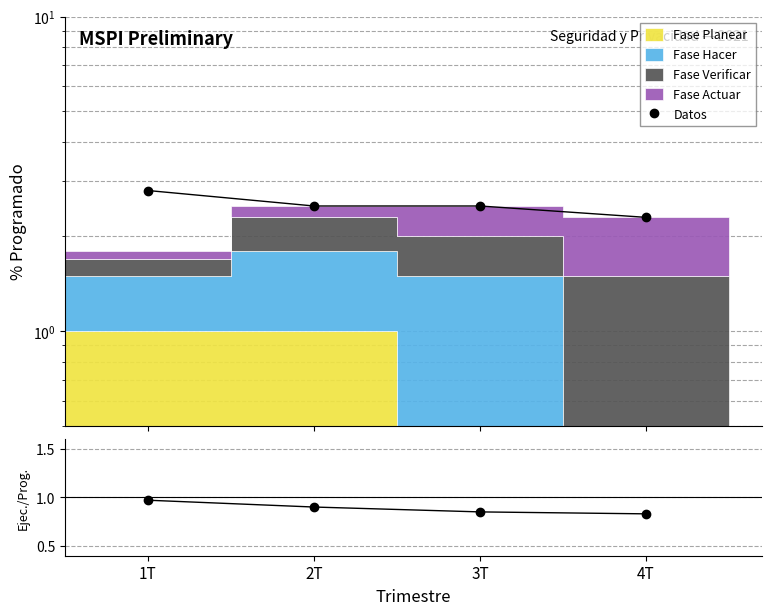

List the labels in order of value, largest first.

1T, 2T, 3T, 4T